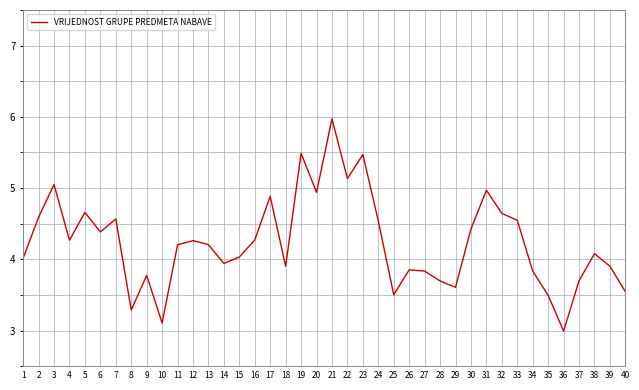

True or false: the data shows 4.3 at 12.

True